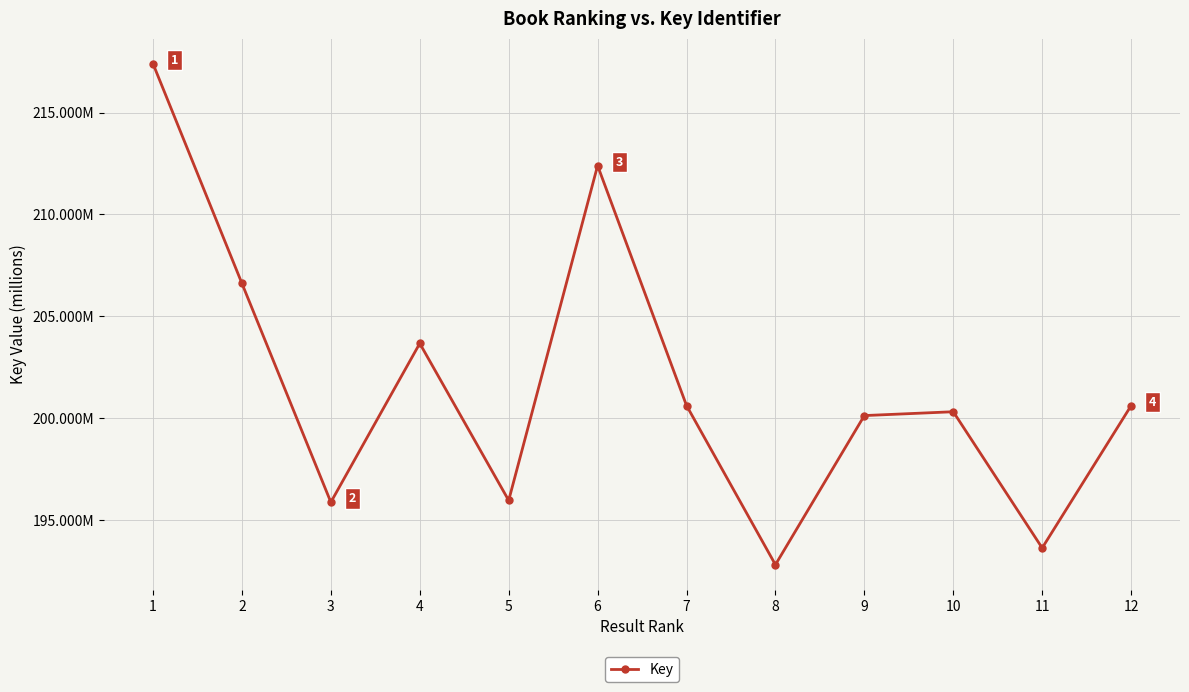

Is it true that the value at 12 is 200.6?

True